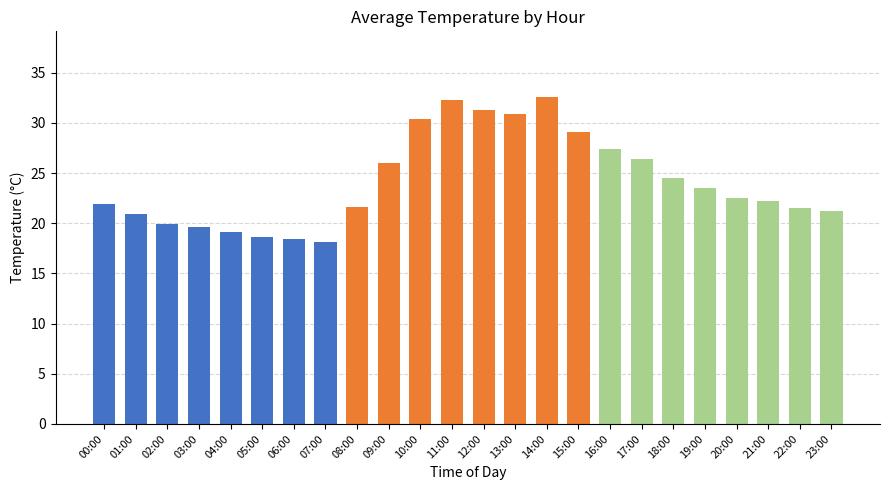

What position from the right is 15:00?

9